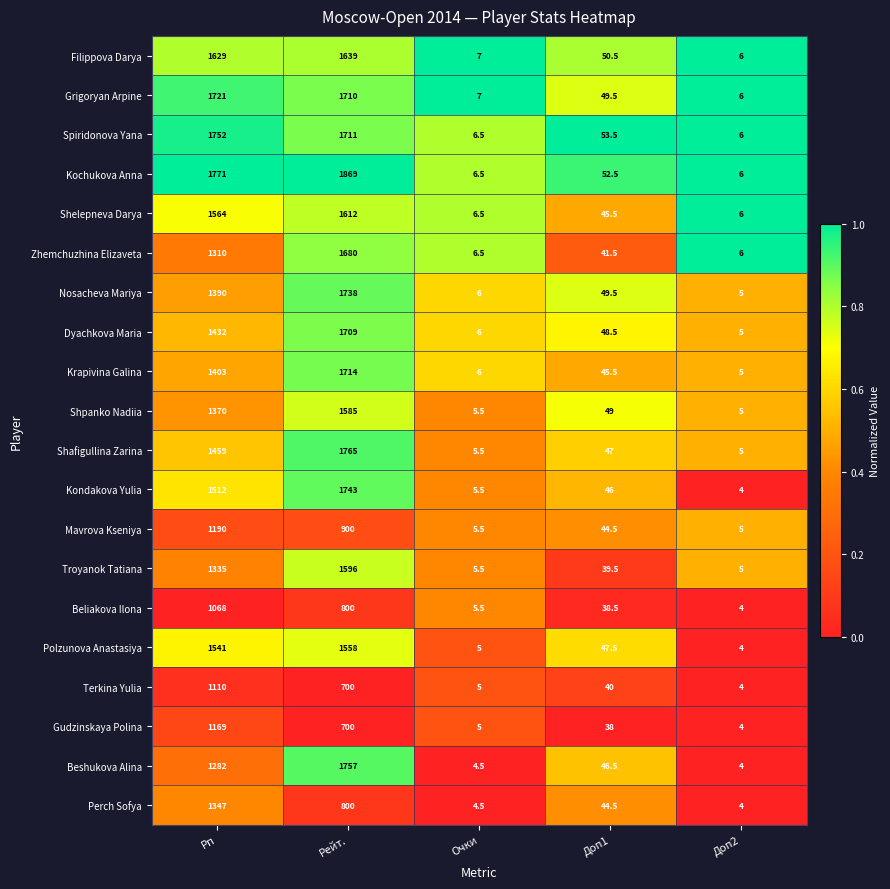

What is the spread (max minus min) of values at Очки?

2.5